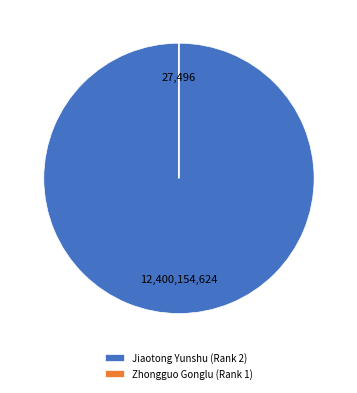

Which slice is the largest?

Jiaotong Yunshu (Rank 2)